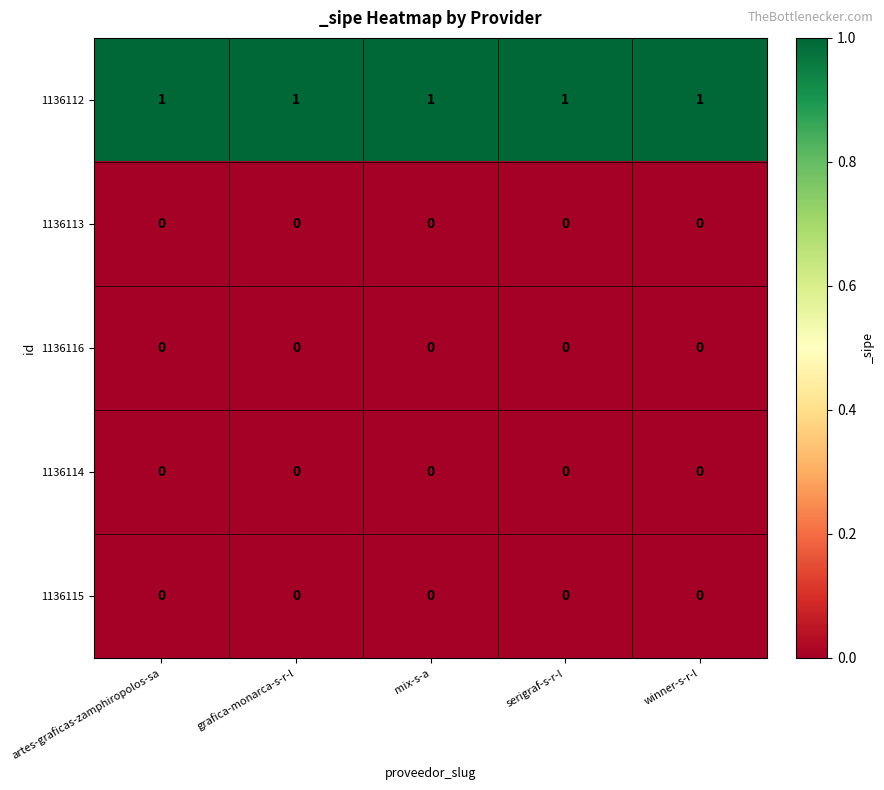

The 1136115 series shows 0 at winner-s-r-l. True or false?

True